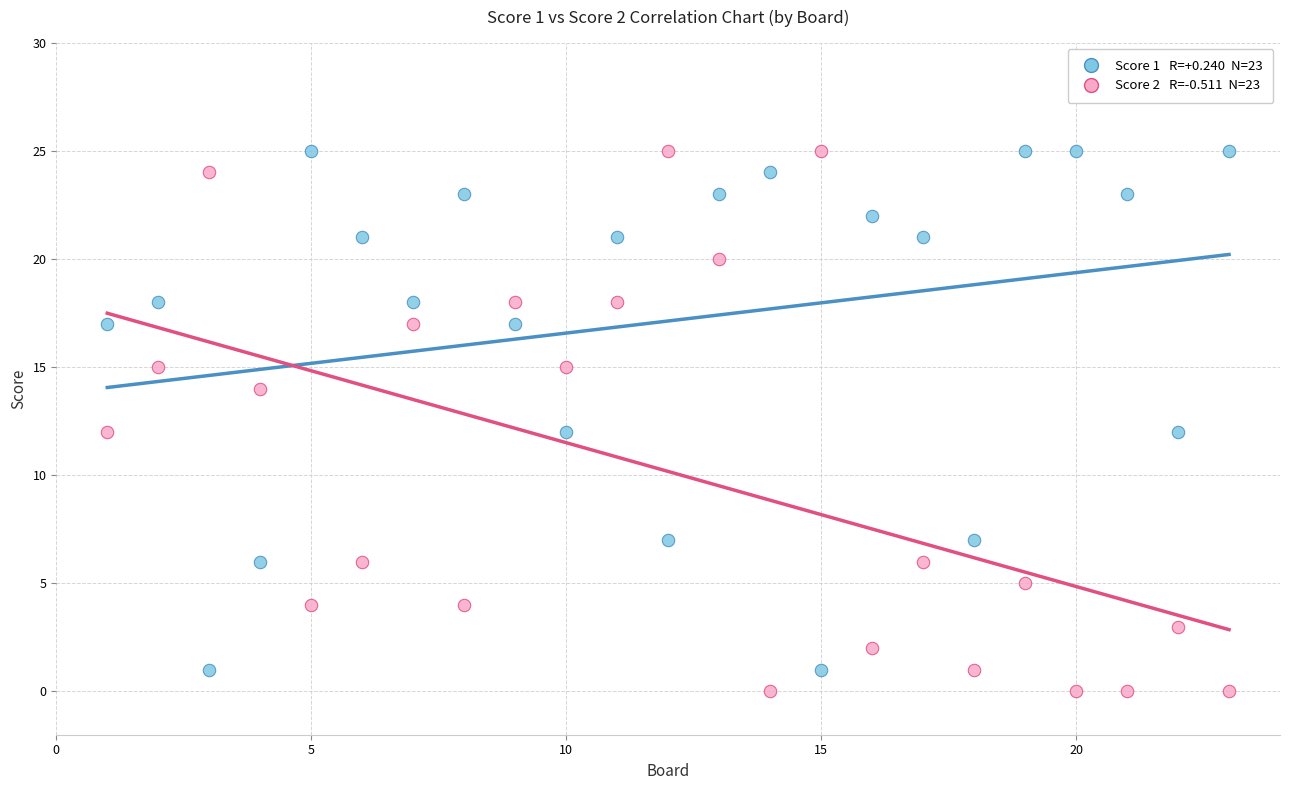

Across all data points, what is the range of X values (max minus min)?

22